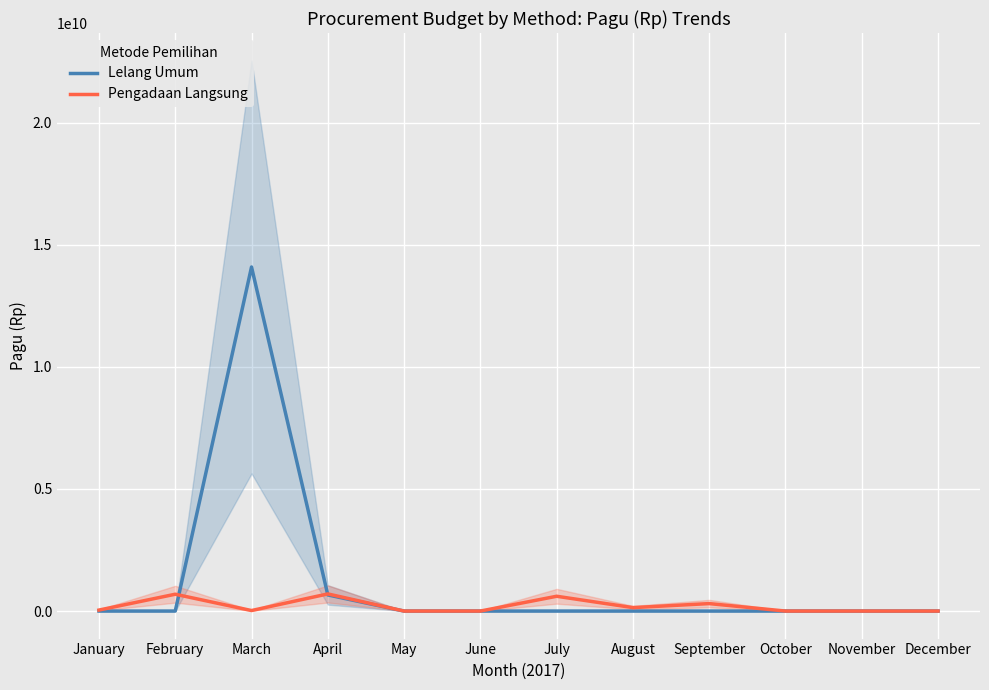

Rank the series at November from highest to lowest value.

Lelang Umum, Pengadaan Langsung